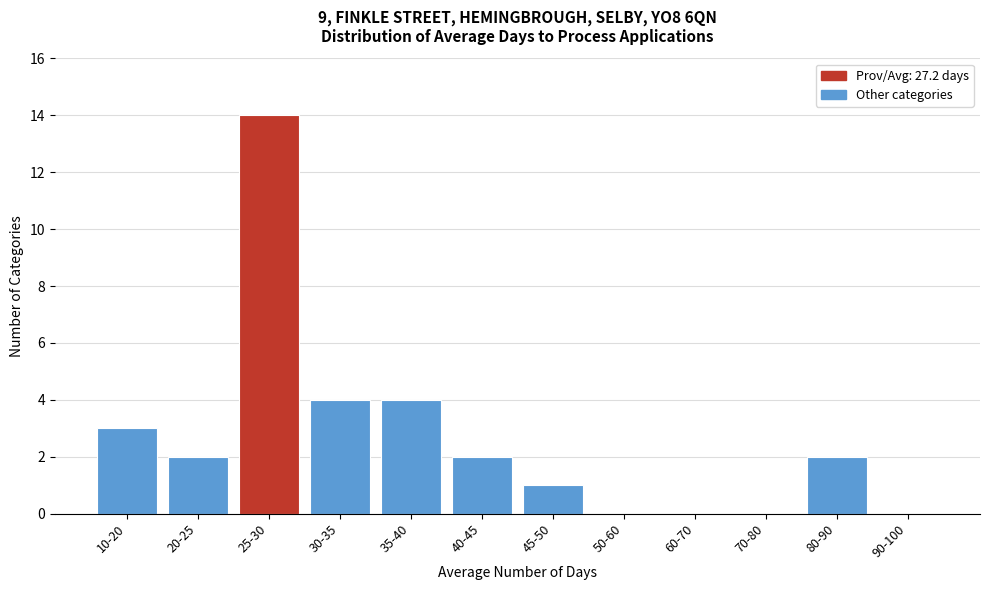

Reading right to left, what are all the values shown in this chart?

90-100=0	80-90=2	70-80=0	60-70=0	50-60=0	45-50=1	40-45=2	35-40=4	30-35=4	25-30=14	20-25=2	10-20=3